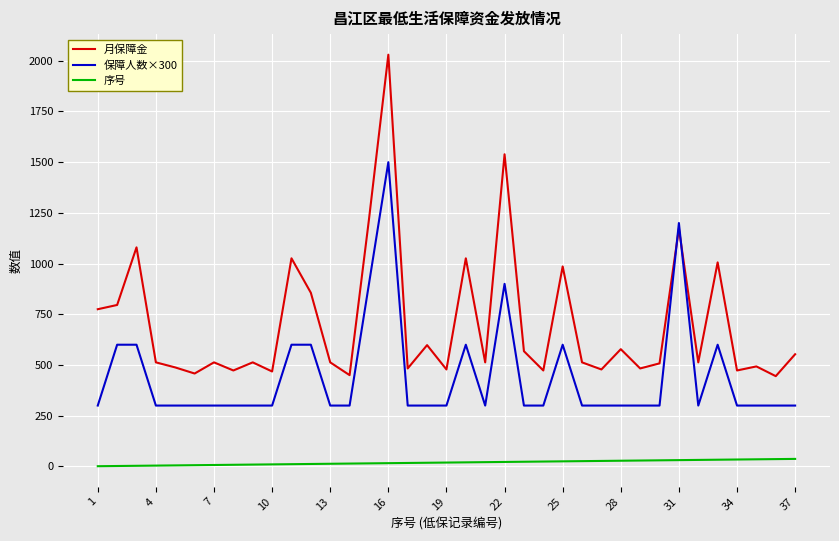

After their last crossing, which series has the higher values: 月保障金 or 保障人数×300?

月保障金